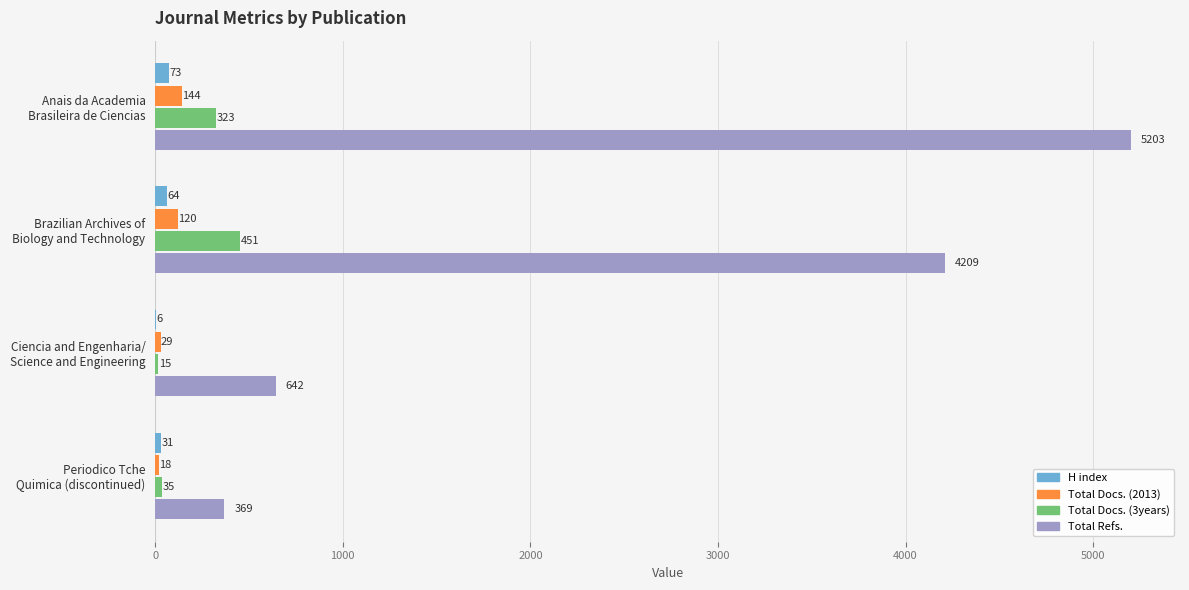

Which series has the largest total across all categories?

Total Refs.